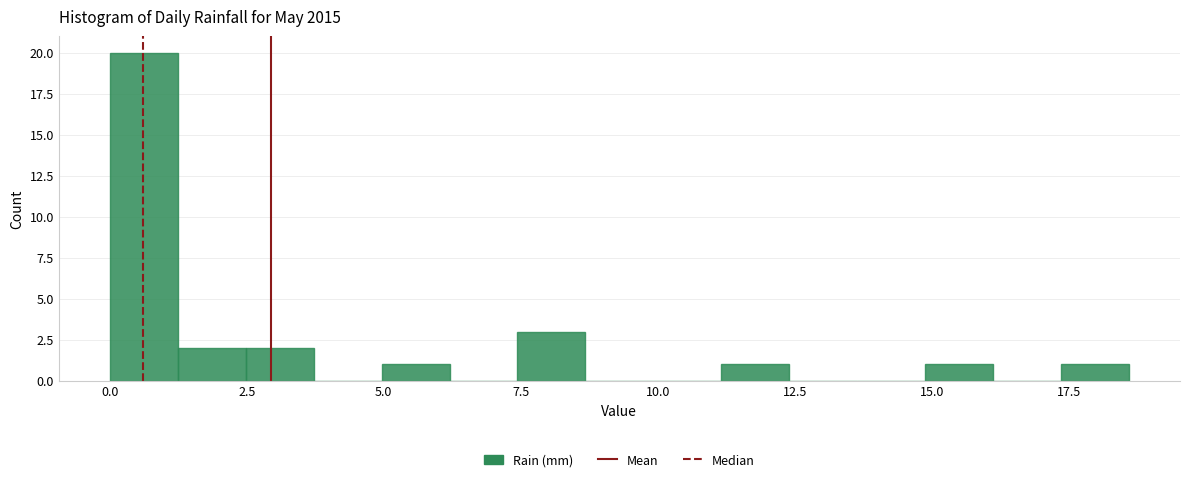

Around what value on the x-axis is the tallest bar? Give the approximate position of its centre, as read against the axis.

0.5